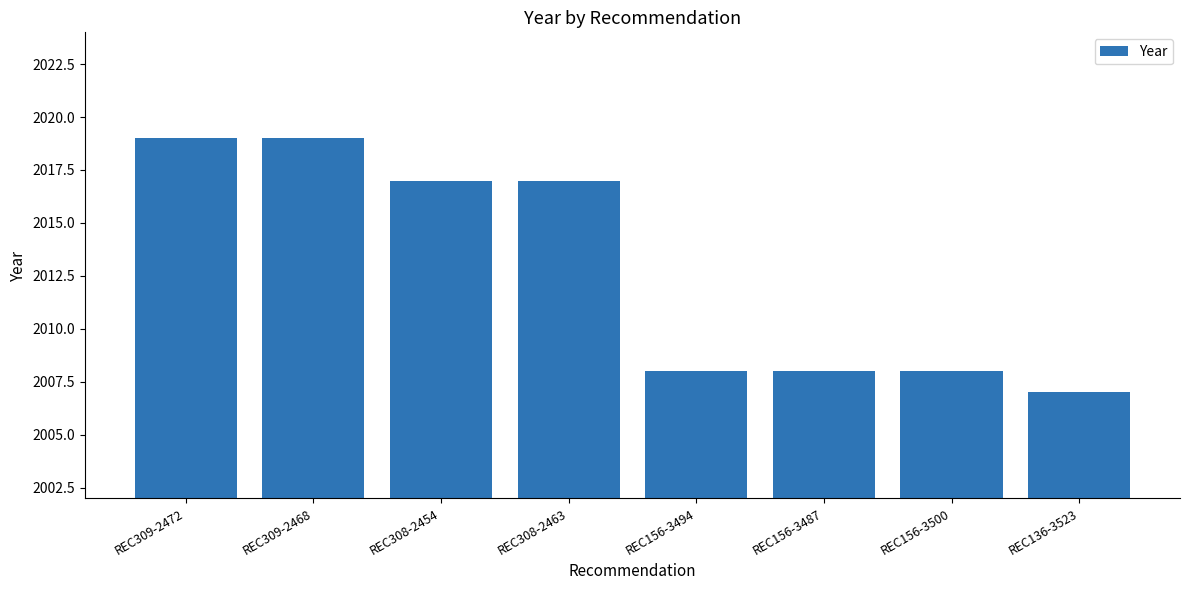

What is the maximum value shown in the chart?

2019